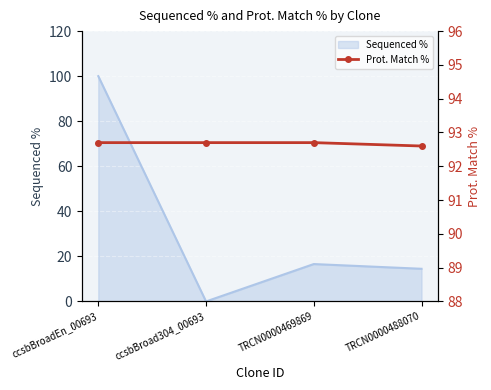

What is the label of the 2nd point from the right?

TRCN0000469869